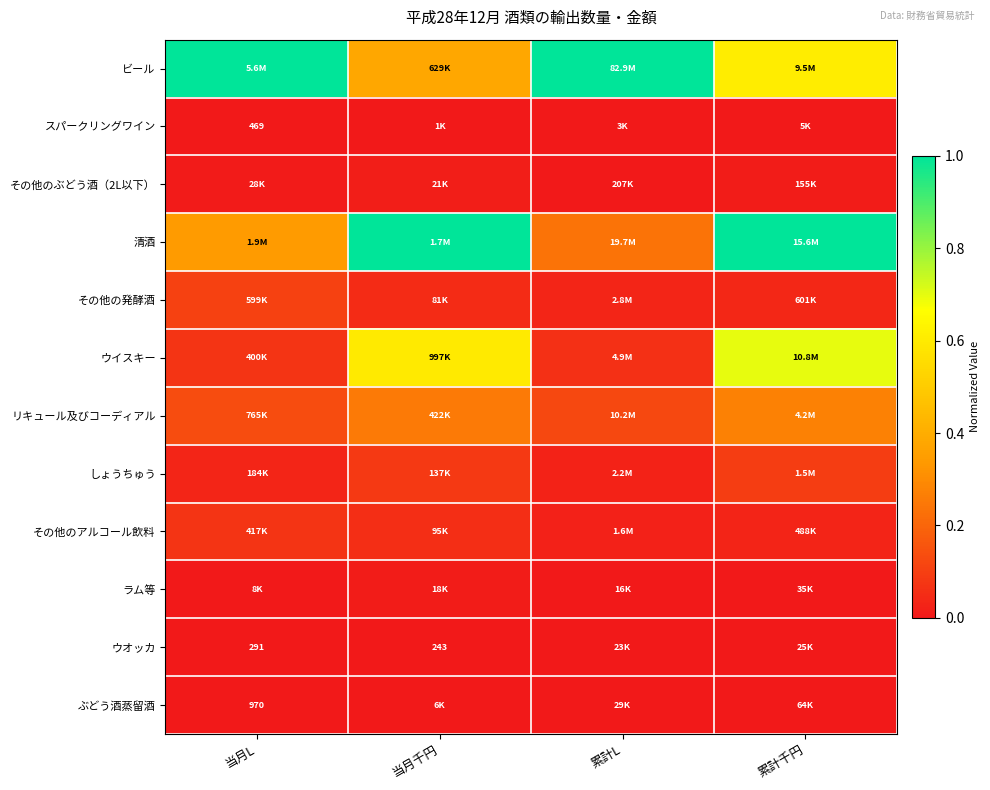

Read the ビール value at 当月千円.

0.4